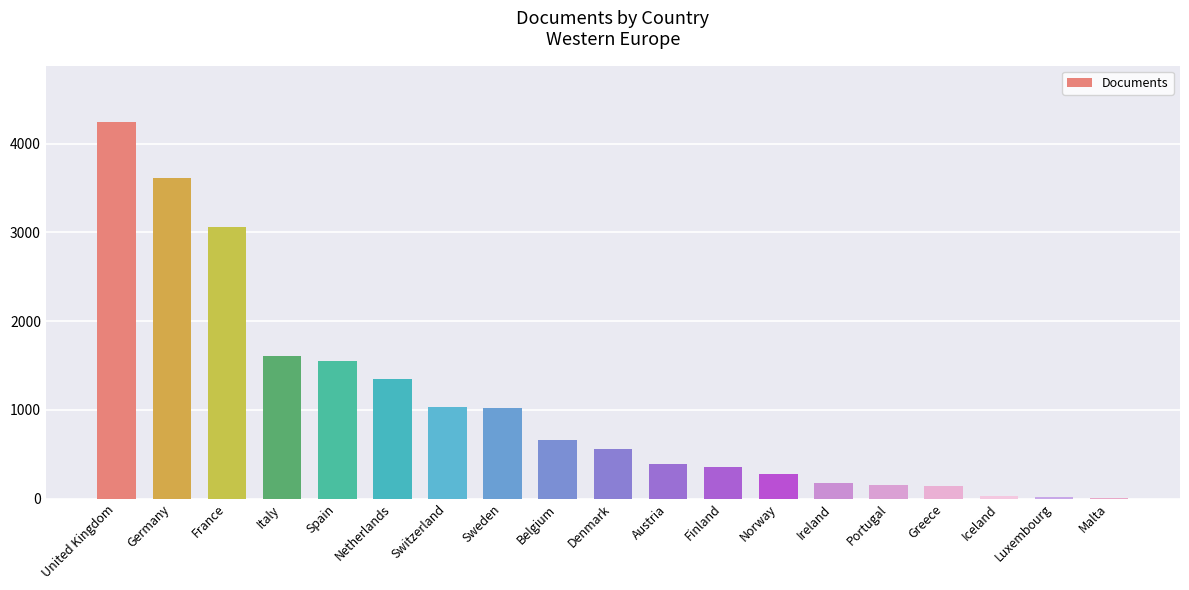

What is the greatest value displayed?

4244